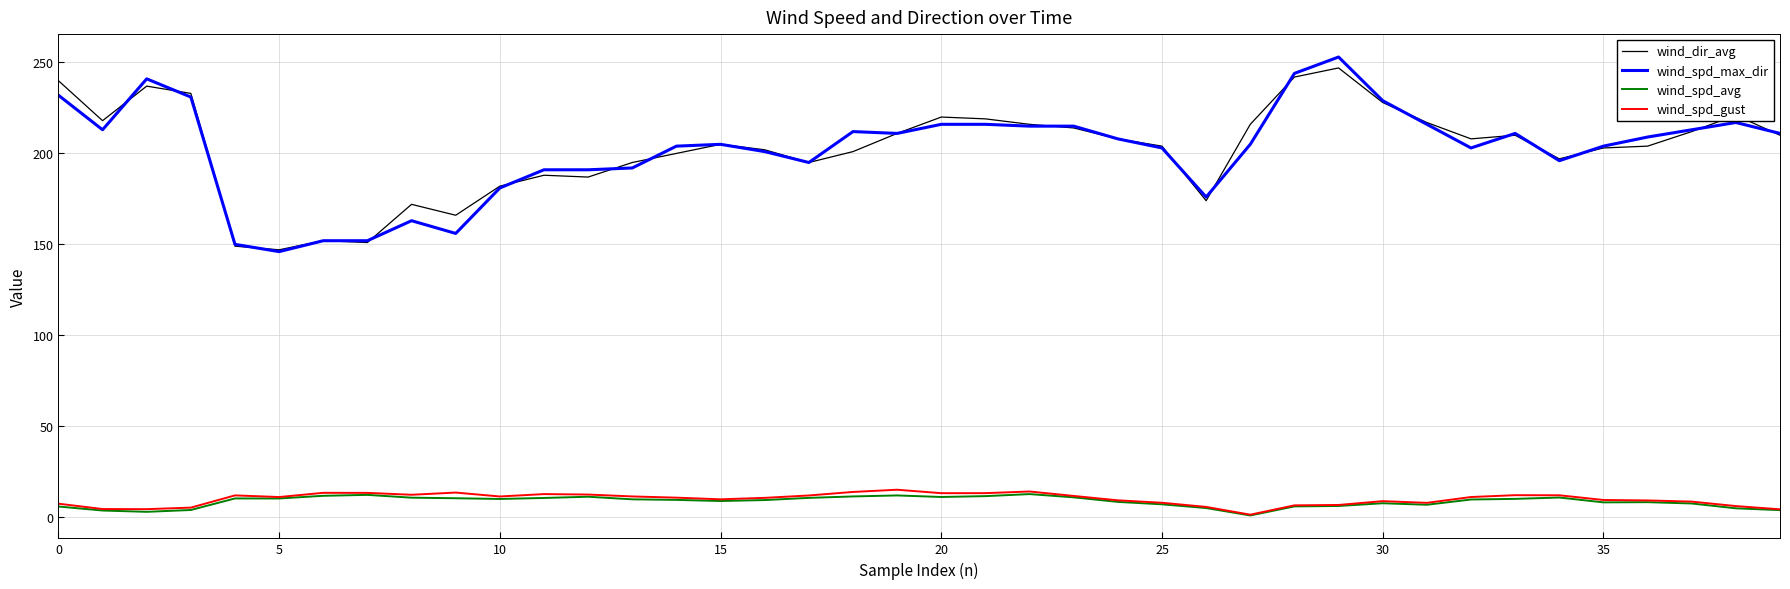

What is the lowest value of the wind_dir_avg series?

147.0